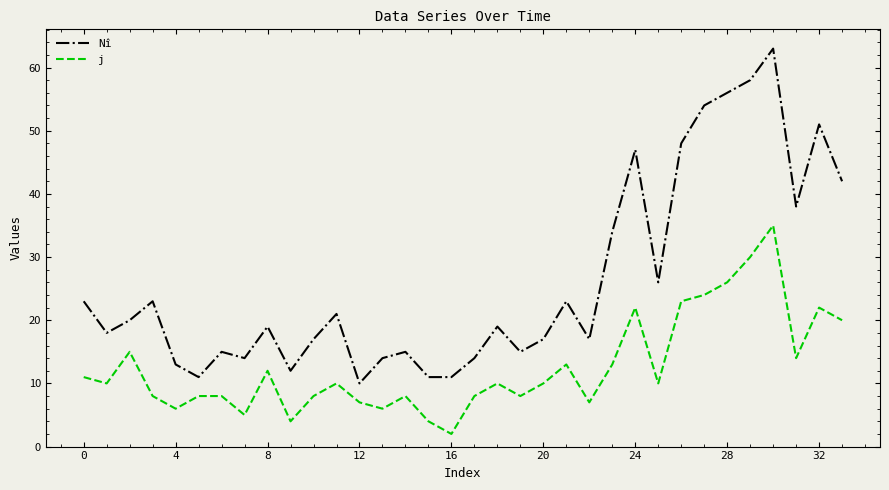

True or false: Nî and j intersect in this chart.

False